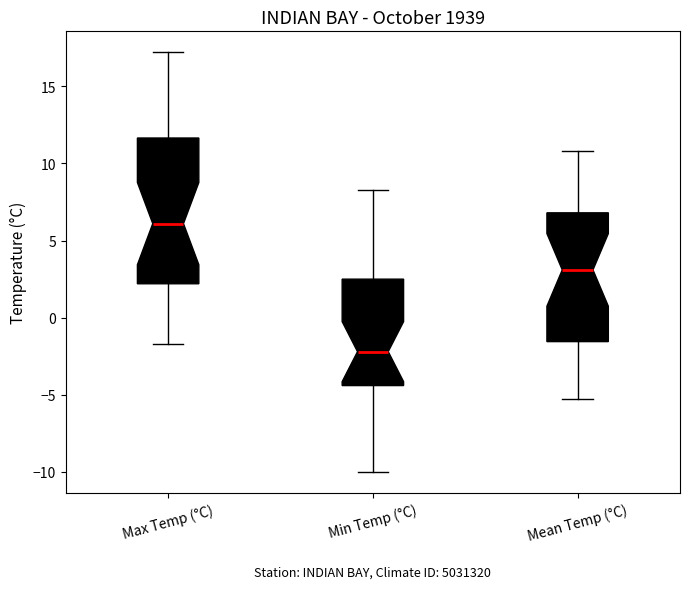

Where is the upper edge of the box for Max Temp (°C) on the y-axis? The values are not printed on the chart, so give them approximately, as read against the axis.

11.5